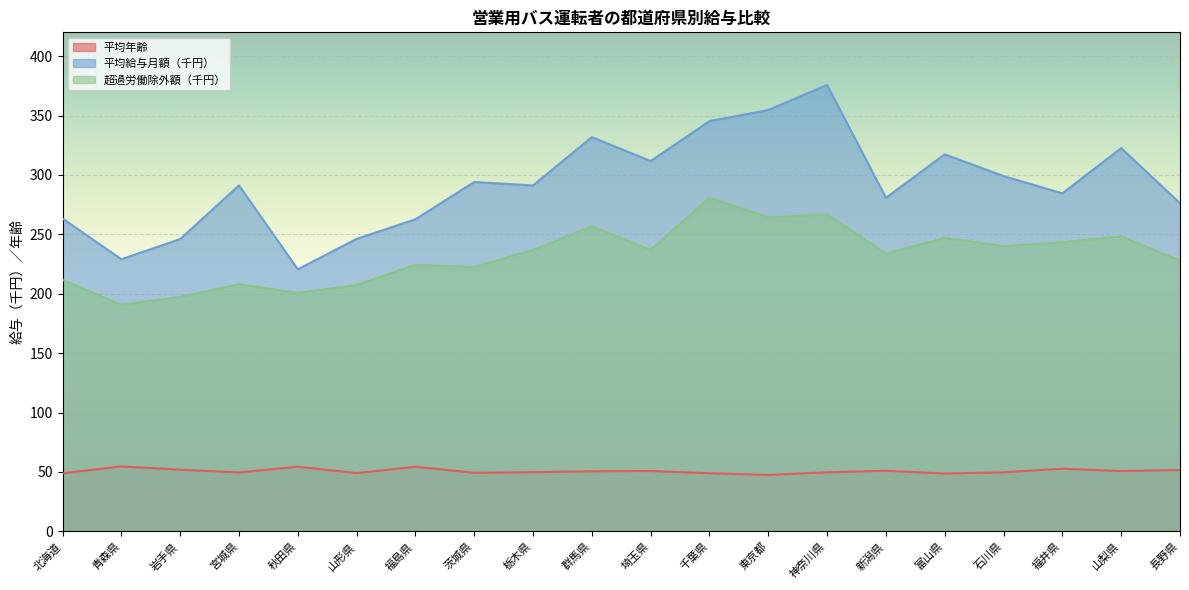

The 超過労働除外額（千円） series shows 113.8 at 岩手県. True or false?

False